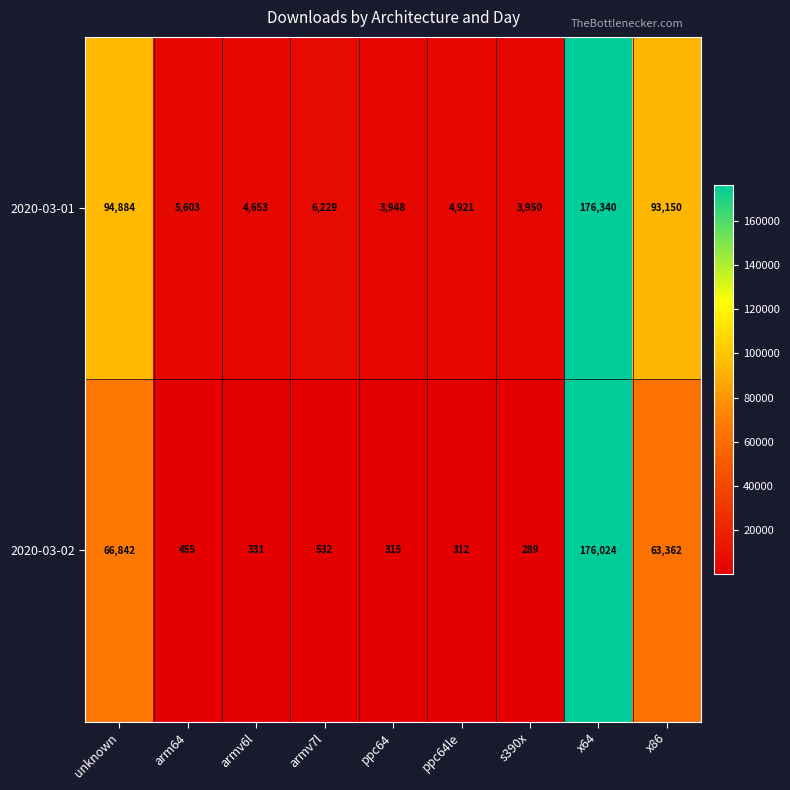

What is the spread (max minus min) of values at arm64?

5148